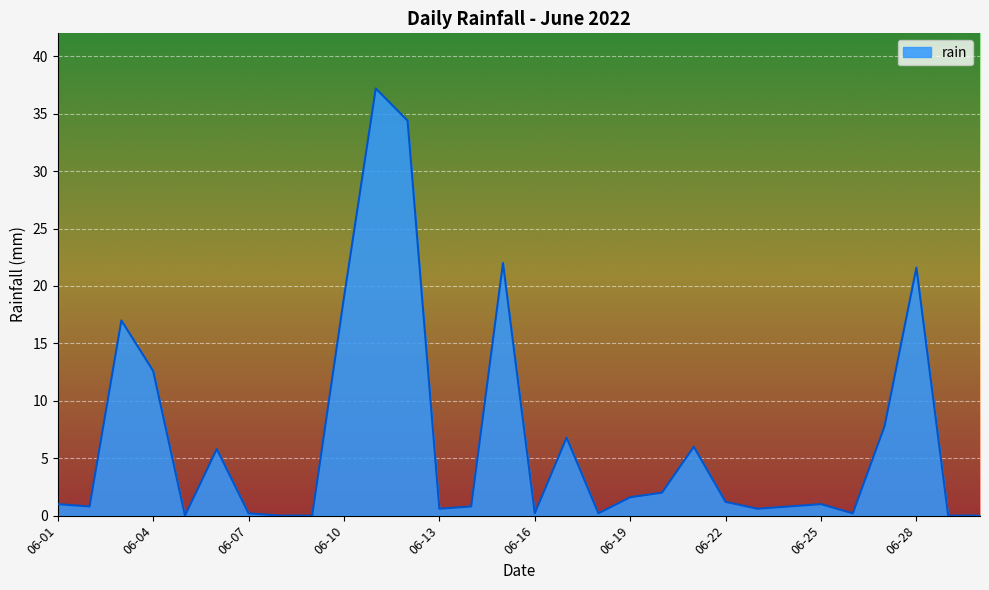

How many lines are shown in the chart?

1